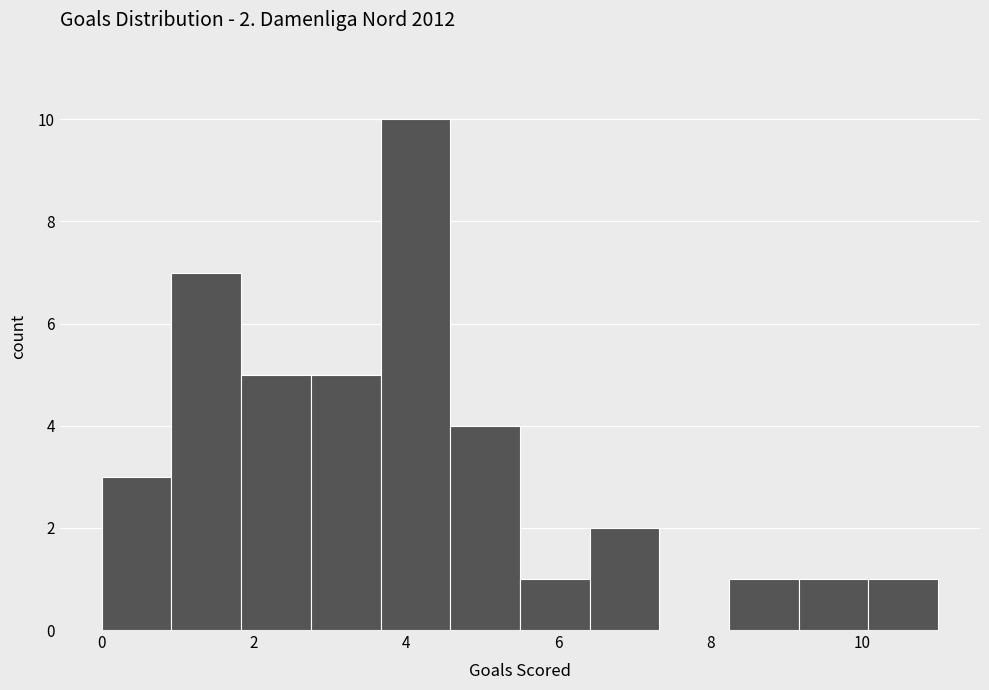

Which range on the x-axis has the tallest bar?

3.6 to 4.6